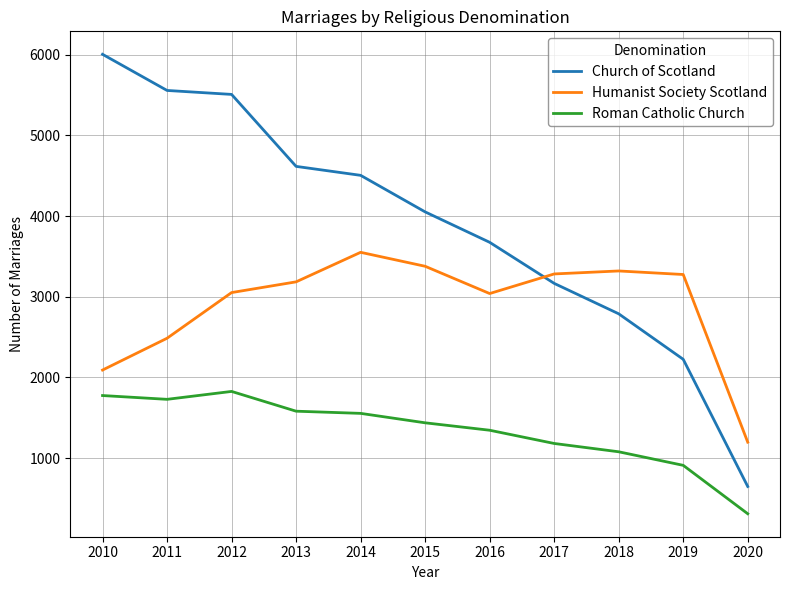

Rank the series by their maximum value, from lowest to highest.

Roman Catholic Church, Humanist Society Scotland, Church of Scotland